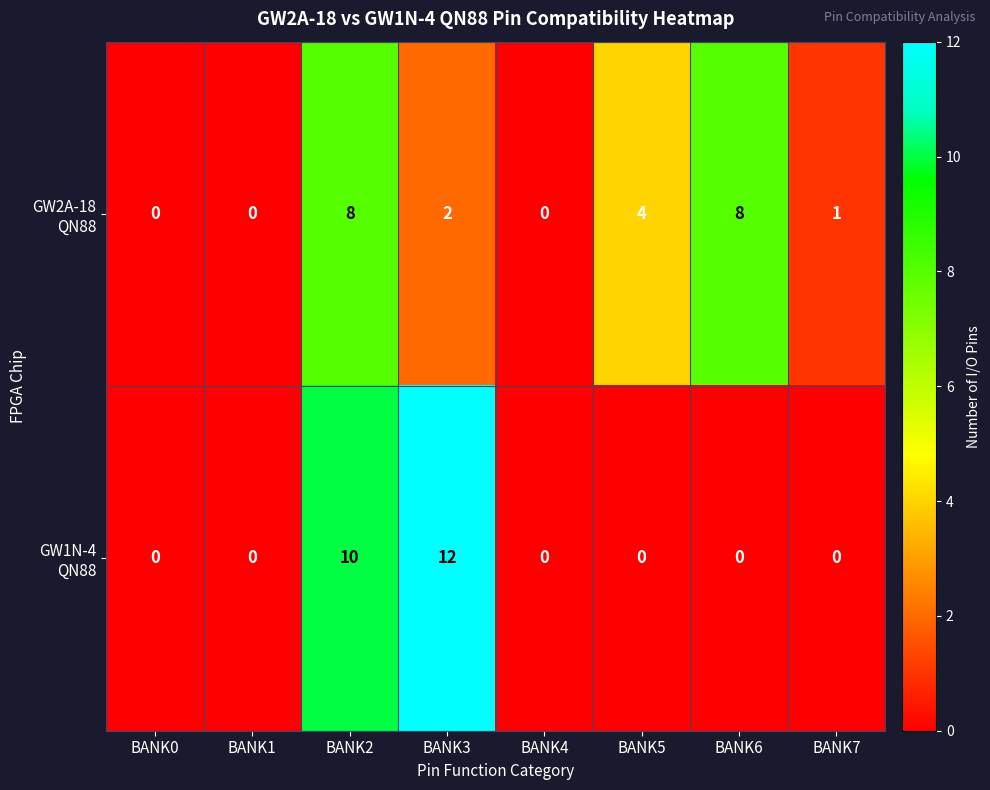

At which category does the chart reach its peak across all series?

BANK3